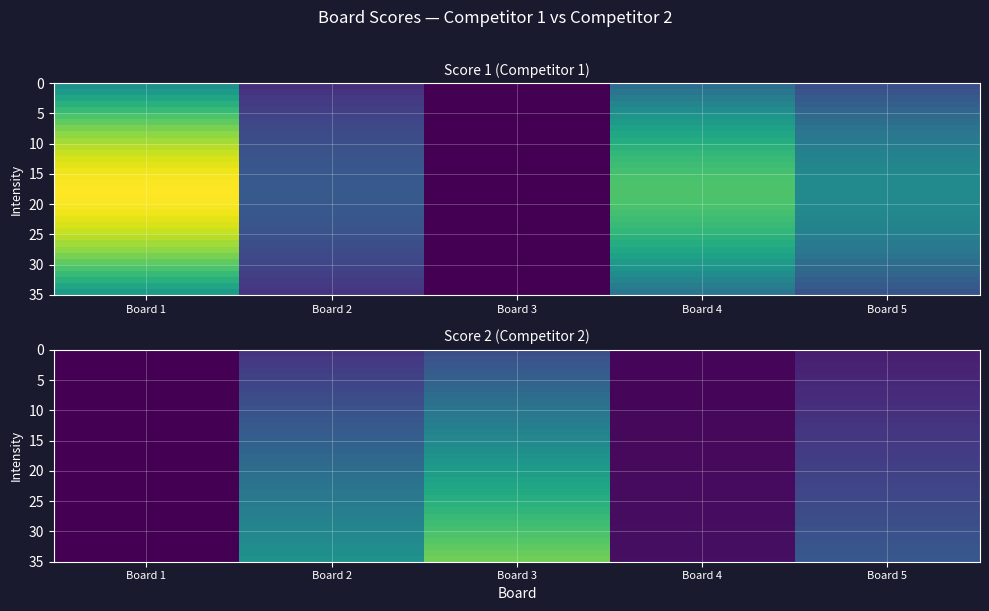

Which label corresponds to the smallest value in the chart?

Board 1